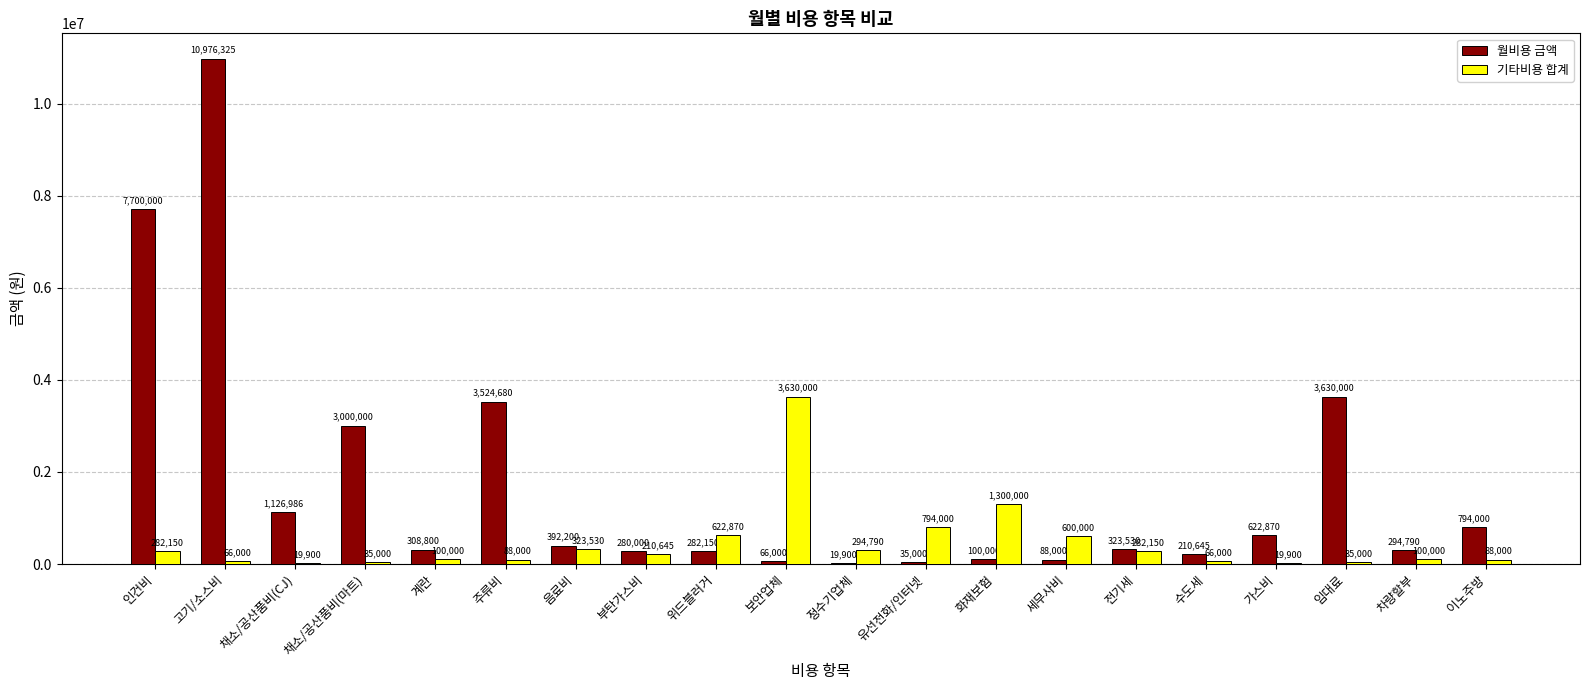

What is the greatest value displayed?

10976325